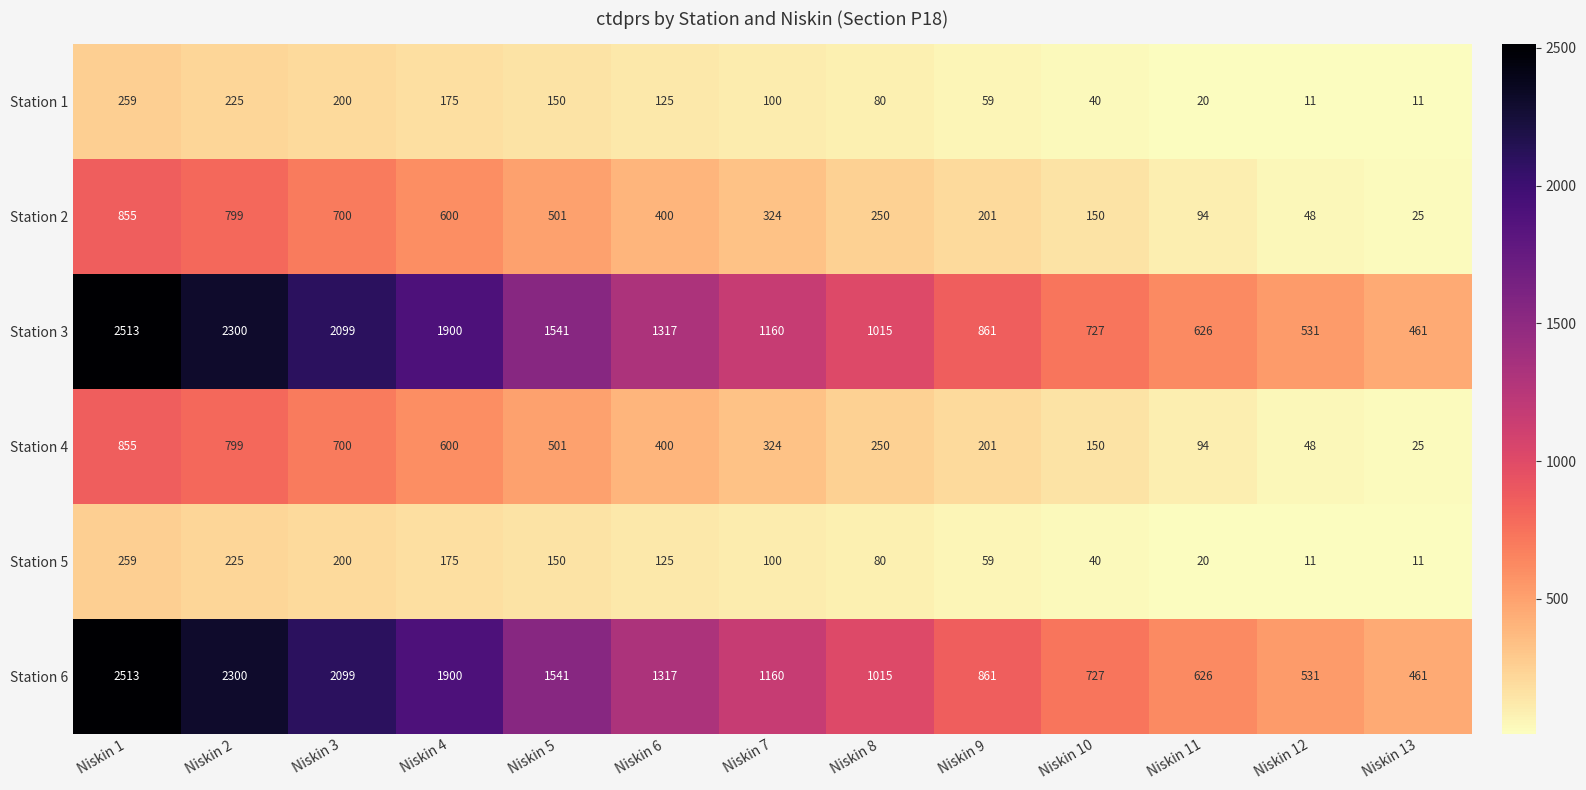

Is it true that Station 4 equals 201 at Niskin 9?

True